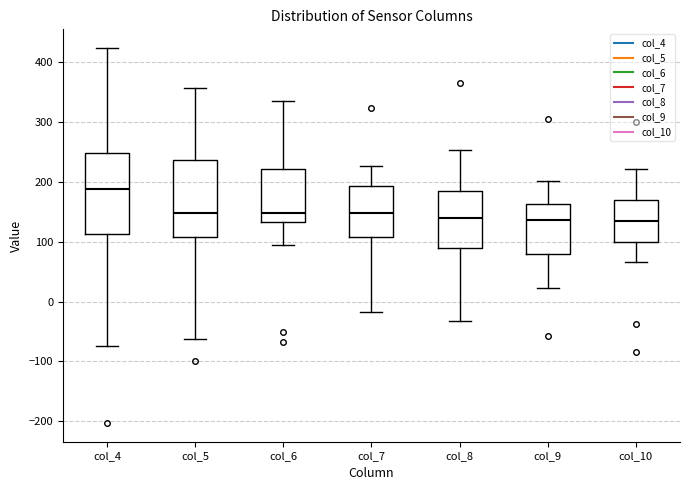

Reading left to right, transcribe this box plot: for each box, give where its median line is, the range the box spans, and where its two whiskers end, as read against the y-axis. The values are not printed on the chart, so give them approximately, as read against the axis.

col_4: median 190, box 110 to 250, whiskers -70 to 420
col_5: median 150, box 110 to 240, whiskers -60 to 360
col_6: median 150, box 130 to 220, whiskers 90 to 340
col_7: median 150, box 110 to 190, whiskers -20 to 230
col_8: median 140, box 90 to 180, whiskers -30 to 250
col_9: median 140, box 80 to 160, whiskers 20 to 200
col_10: median 130, box 100 to 170, whiskers 70 to 220